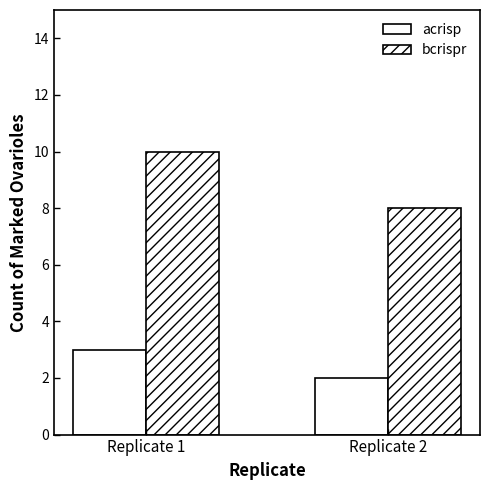

Is it true that bcrispr equals 8 at Replicate 2?

True